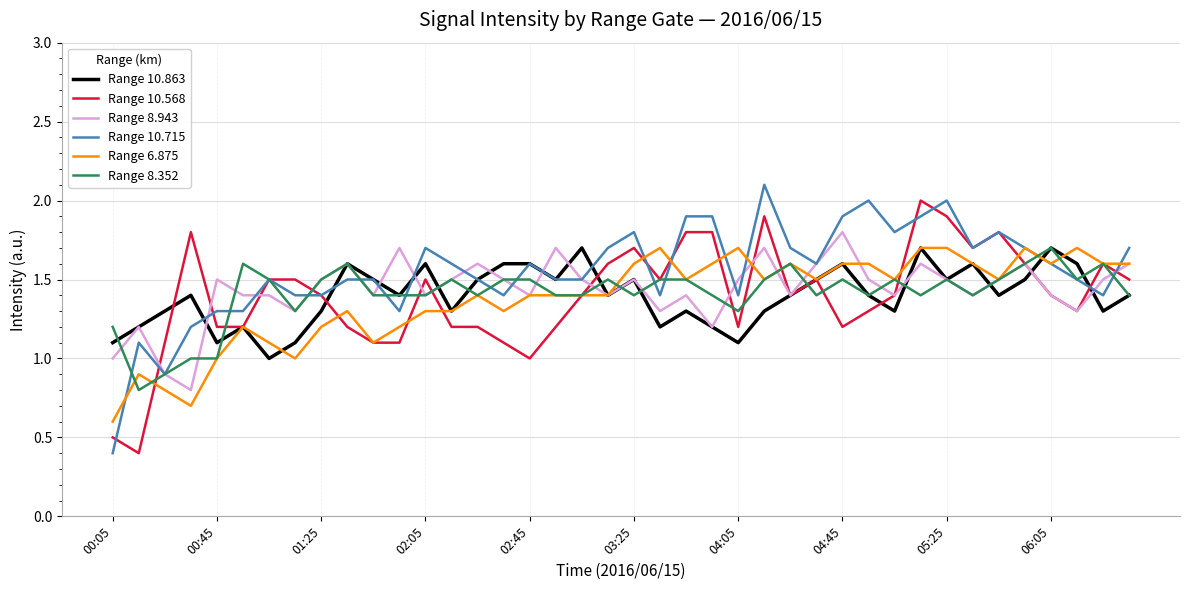

What is the sum of all Range 10.715 values?

62.1